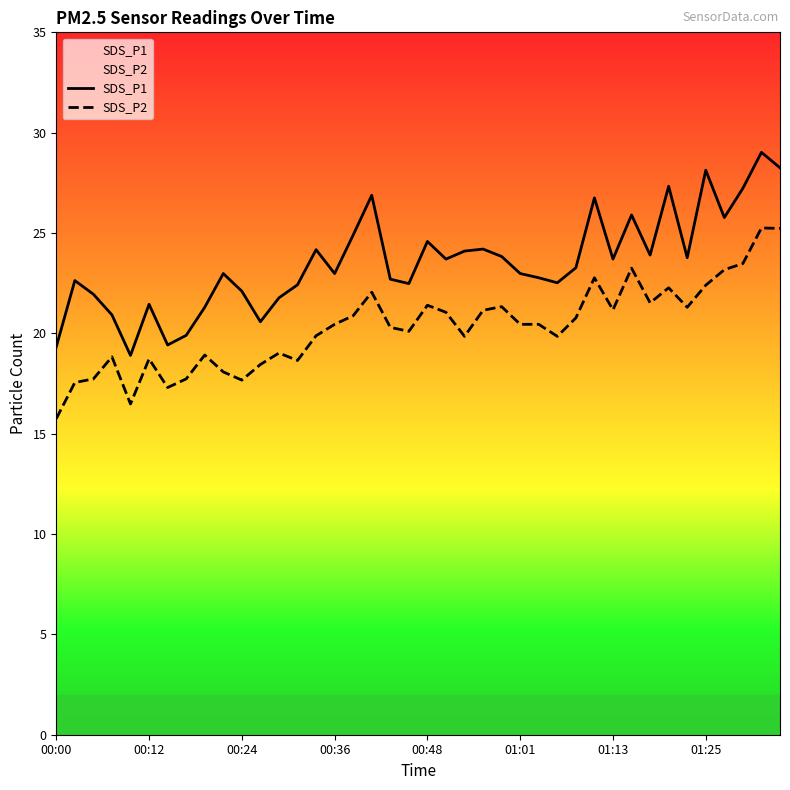

Read the SDS_P1 value at 01:13.

23.7